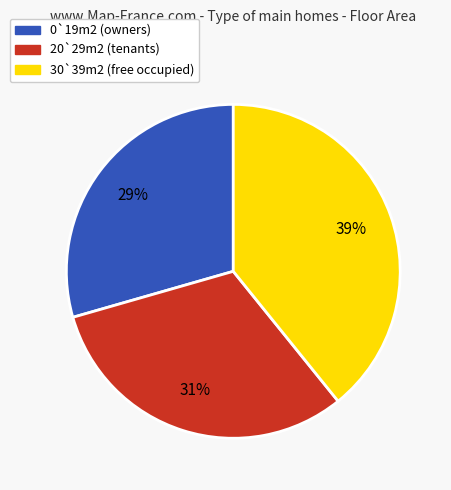

Is there any slice that represents more than half of the pie?

No